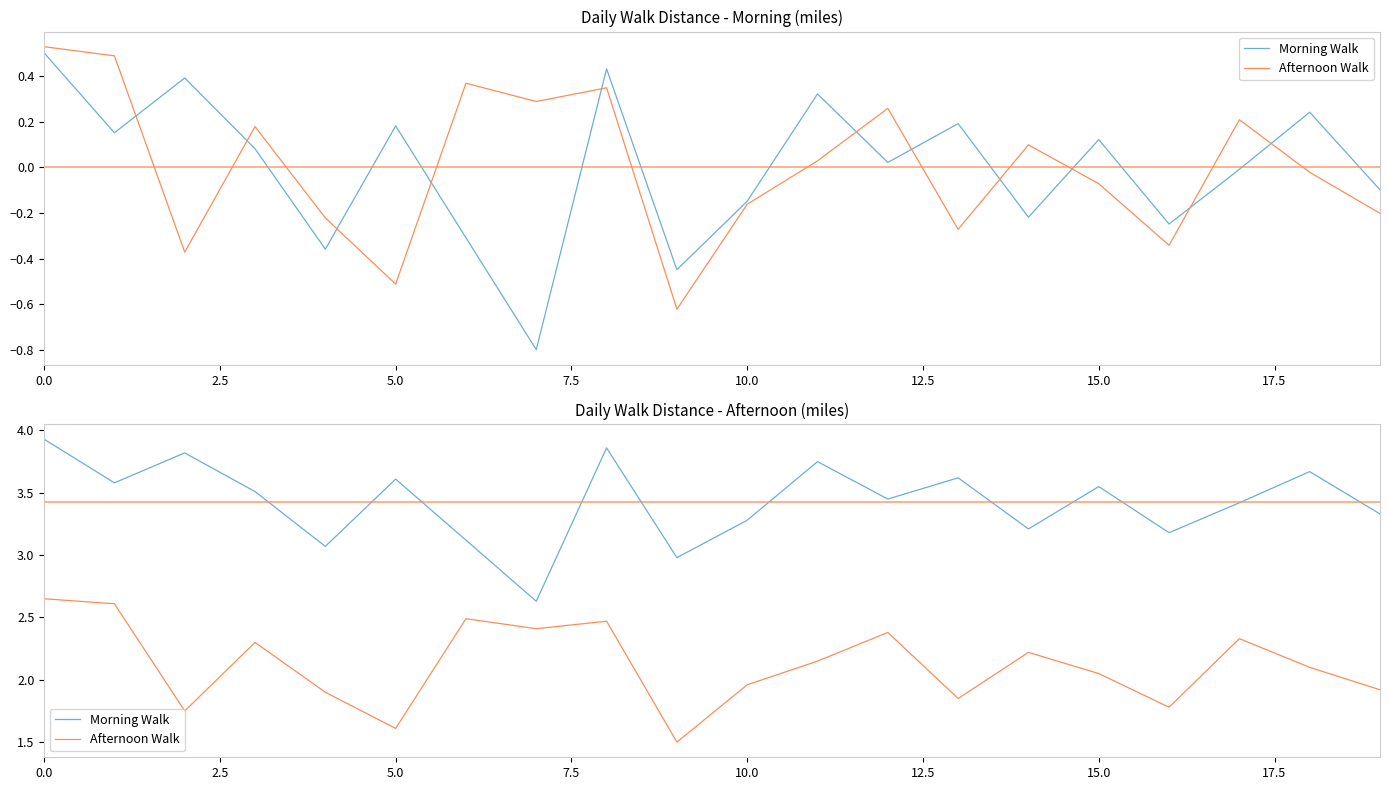

Reading left to right, what are all the values shown in this chart?

Morning Walk: 3.9	3.6	3.8	3.5	3.1	3.6	3.1	2.6	3.9	3.0	3.3	3.8	3.5	3.6	3.2	3.5	3.2	3.4	3.7	3.3
Afternoon Walk: 2.6	2.6	1.8	2.3	1.9	1.6	2.5	2.4	2.5	1.5	2.0	2.1	2.4	1.9	2.2	2.0	1.8	2.3	2.1	1.9